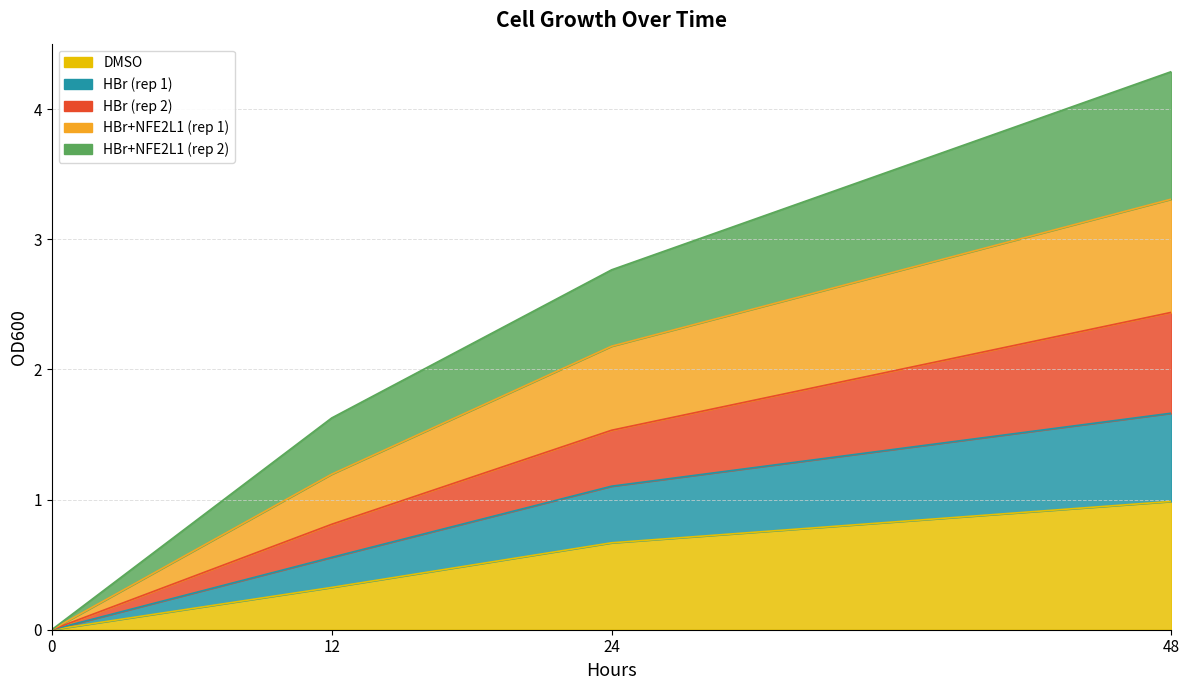

At 0, list the series in order from largest to smallest.

DMSO, HBr_r1, HBr_r2, HBr_NFE2L1_r1, HBr_NFE2L1_r2